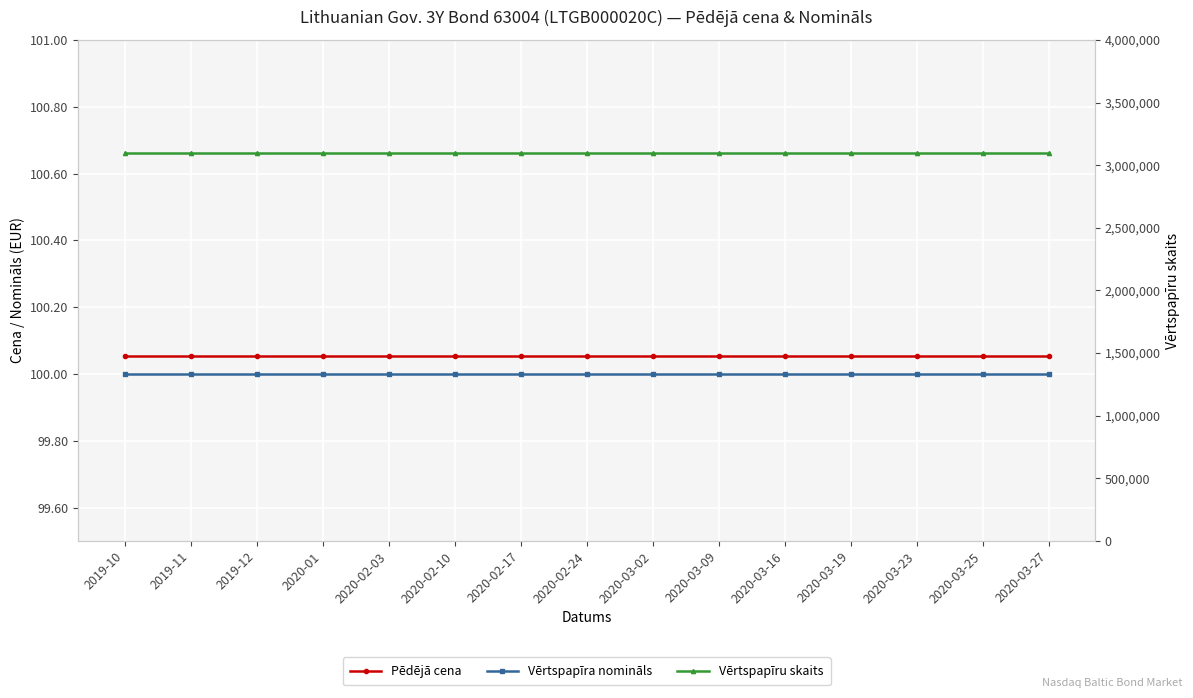

Where is Vērtspapīra nomināls nearest to the value 100?

2019-10